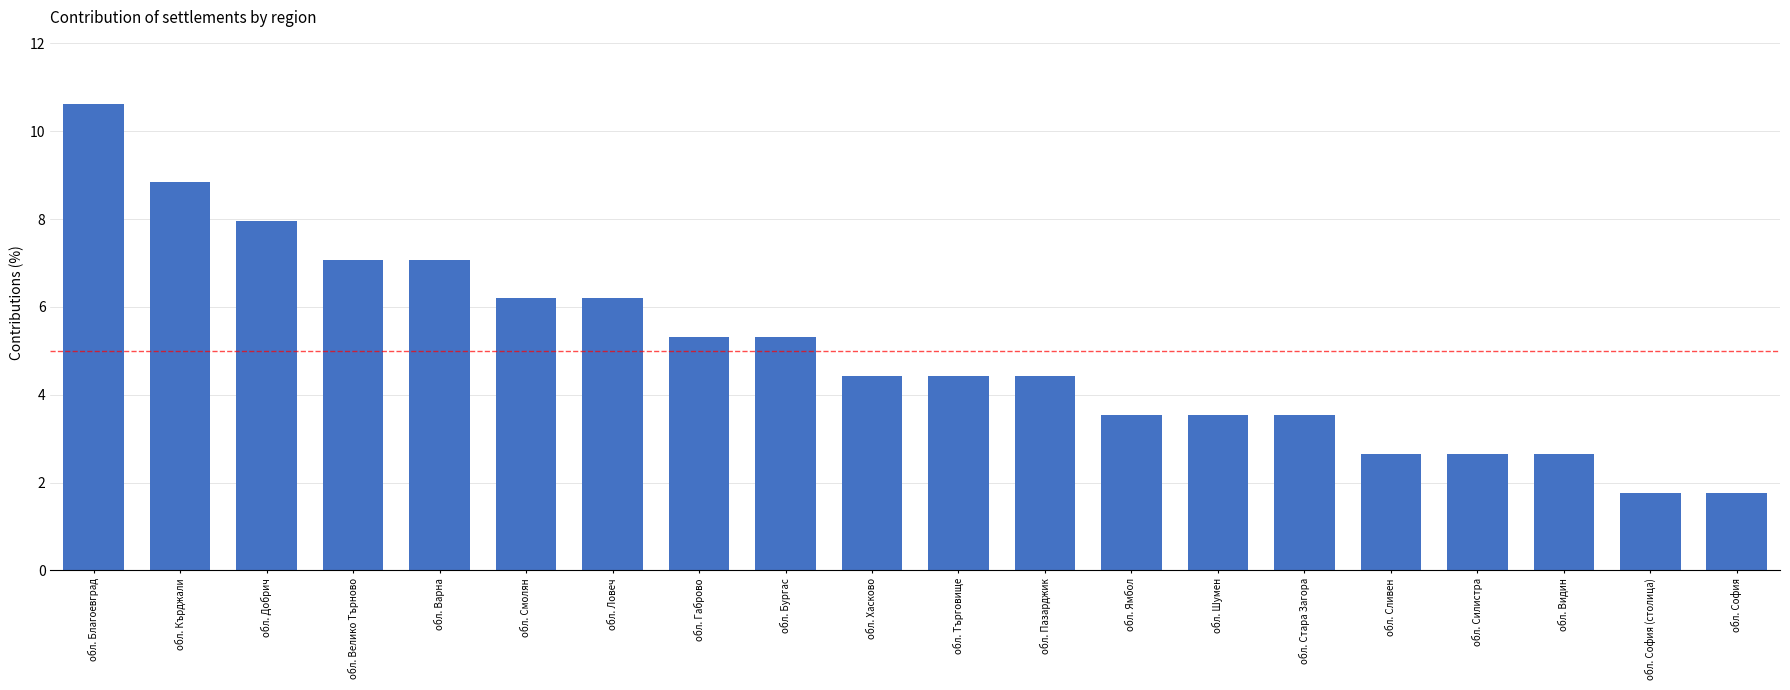

What is the value of the 3rd bar from the left?

8.0